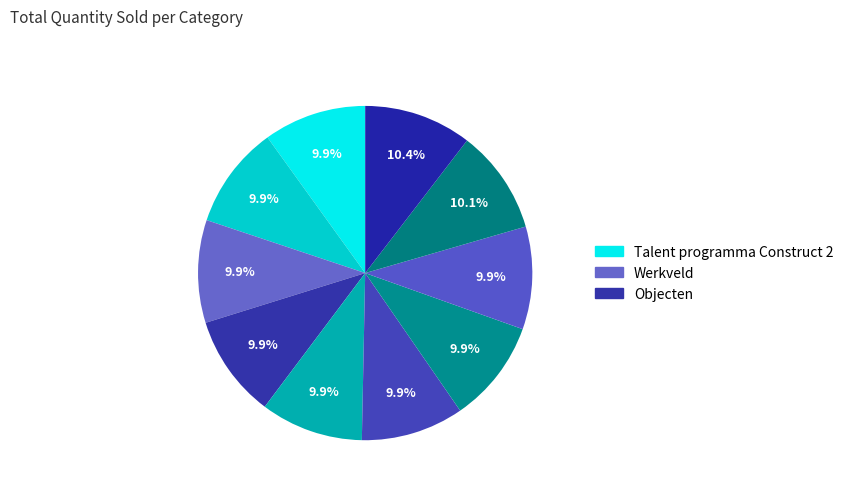

Rank the categories by value from highest to lowest.

Onderdelen voor Sprites maken, Flappy Bird, Overig, Programmeren, Objecten, Talent programma Construct 2, Werkveld, Onderdelen van je game?, Een karakter maken, Belangrijke Termen Construct 2